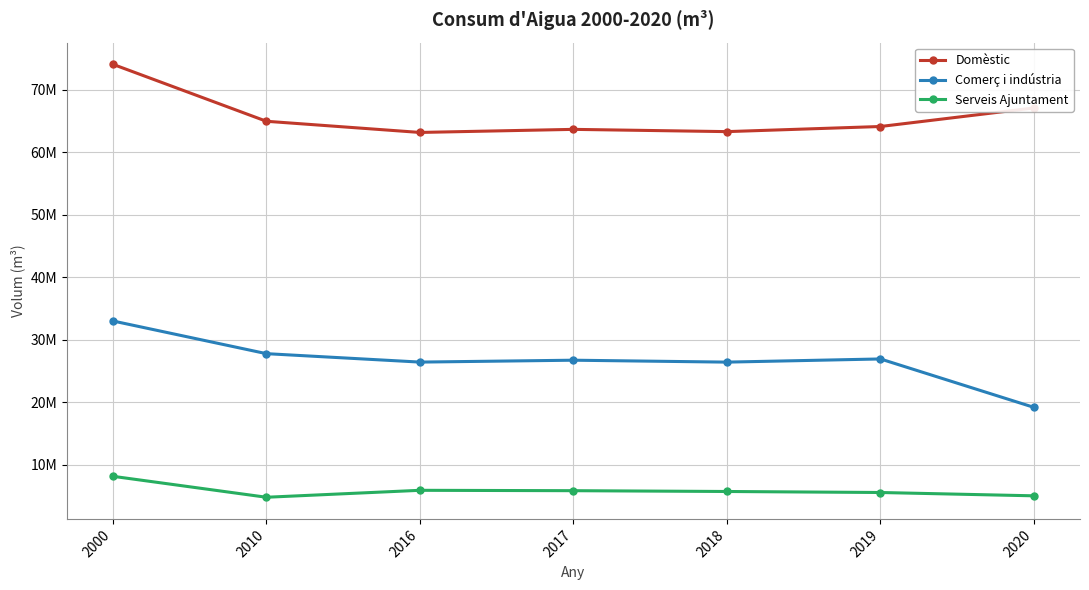

What is the average value of the Domèstic series?

65739050